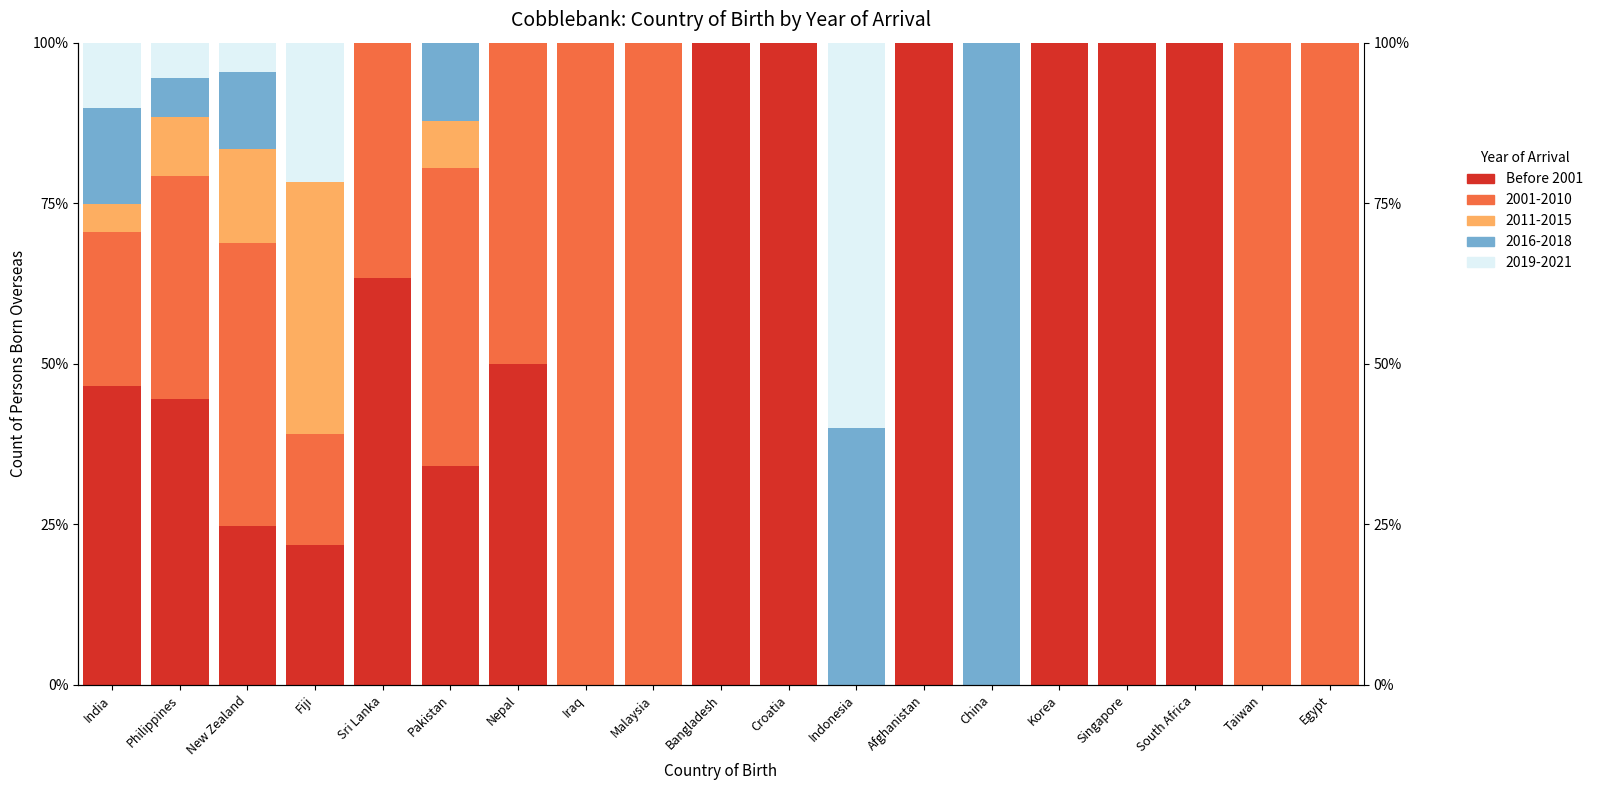

Count the values in the range 0 to 100.

19